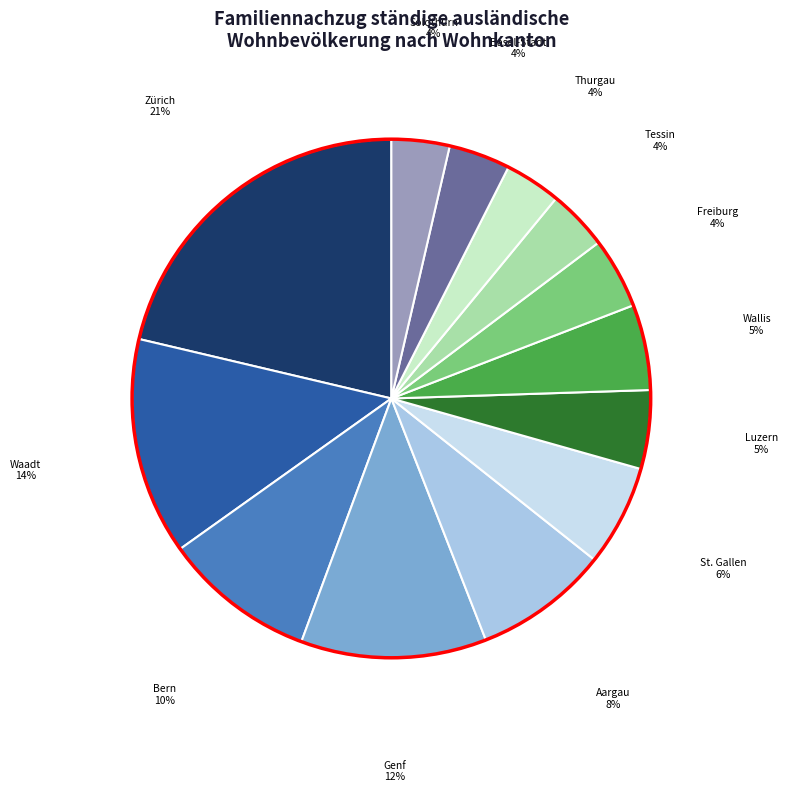

Is the sum of Tessin and Waadt greater than half?

No